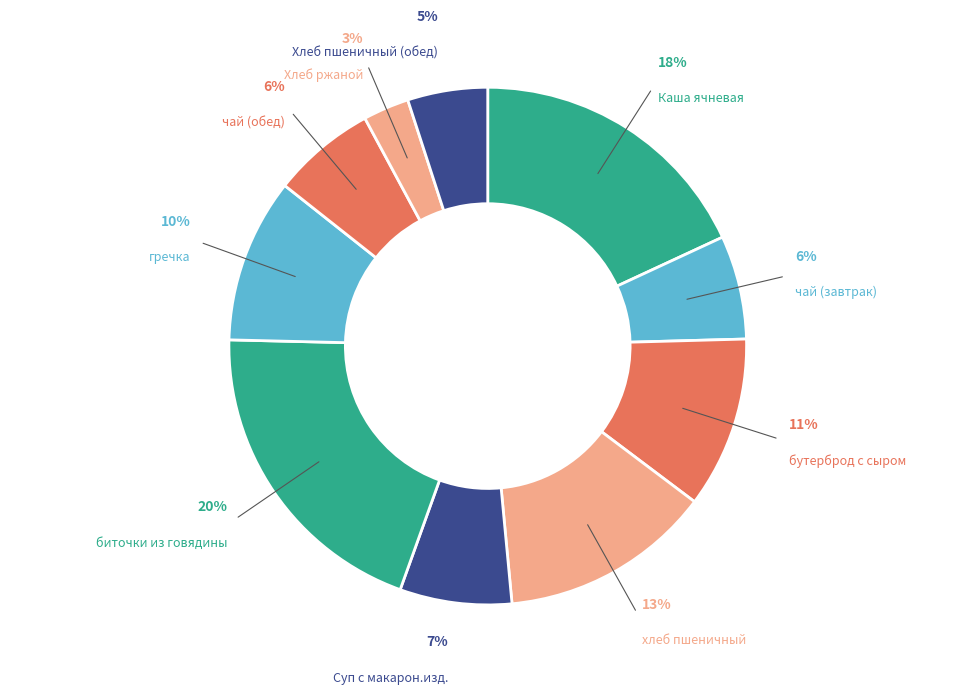

Approximately how many times larger is the value at Хлеб ржаной compared to биточки из говядины?

0.1